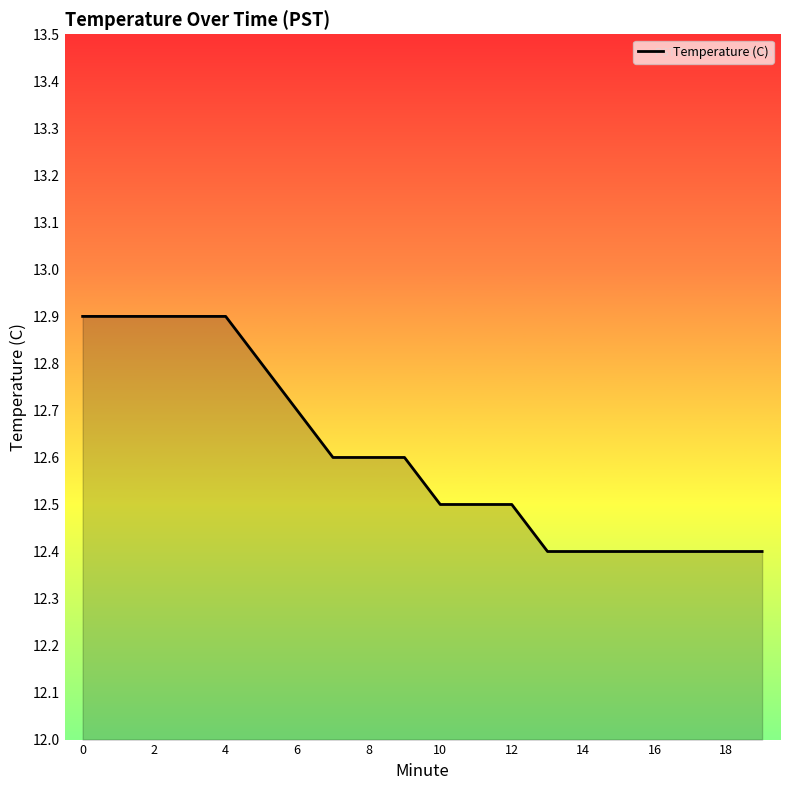

What is the greatest value displayed?

12.9